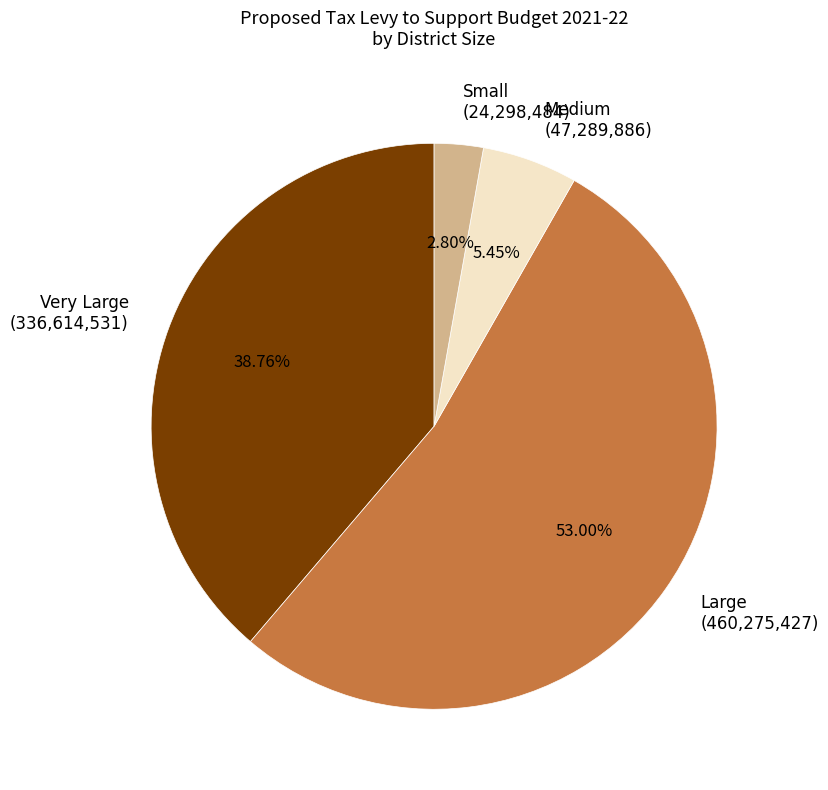

Is there a majority slice in this chart?

Yes